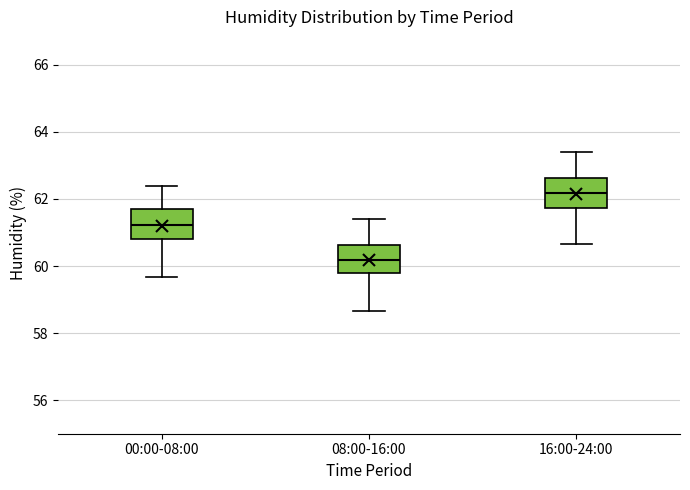

Which box has the highest median line?

16:00-24:00